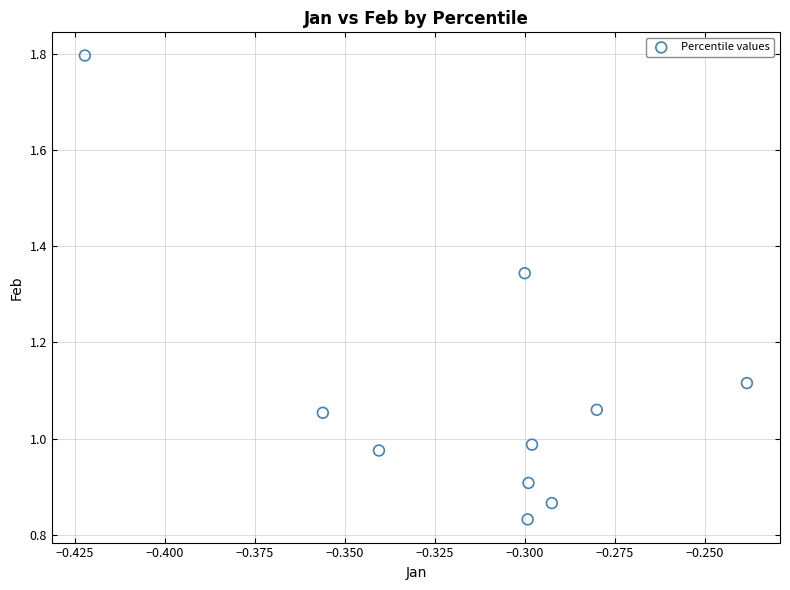

What is the average X value?

-0.3